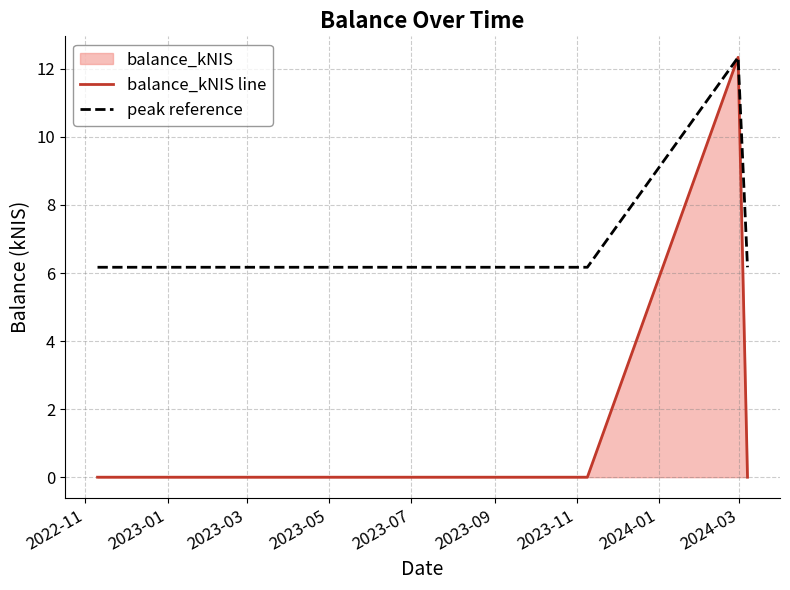

What is the greatest value displayed?

12.3